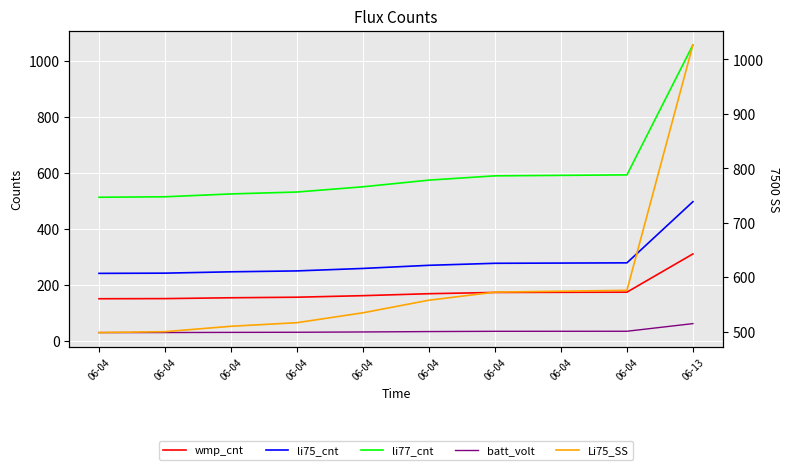

What is the difference between the maximum and minimum values in the li77_cnt series?

544.0